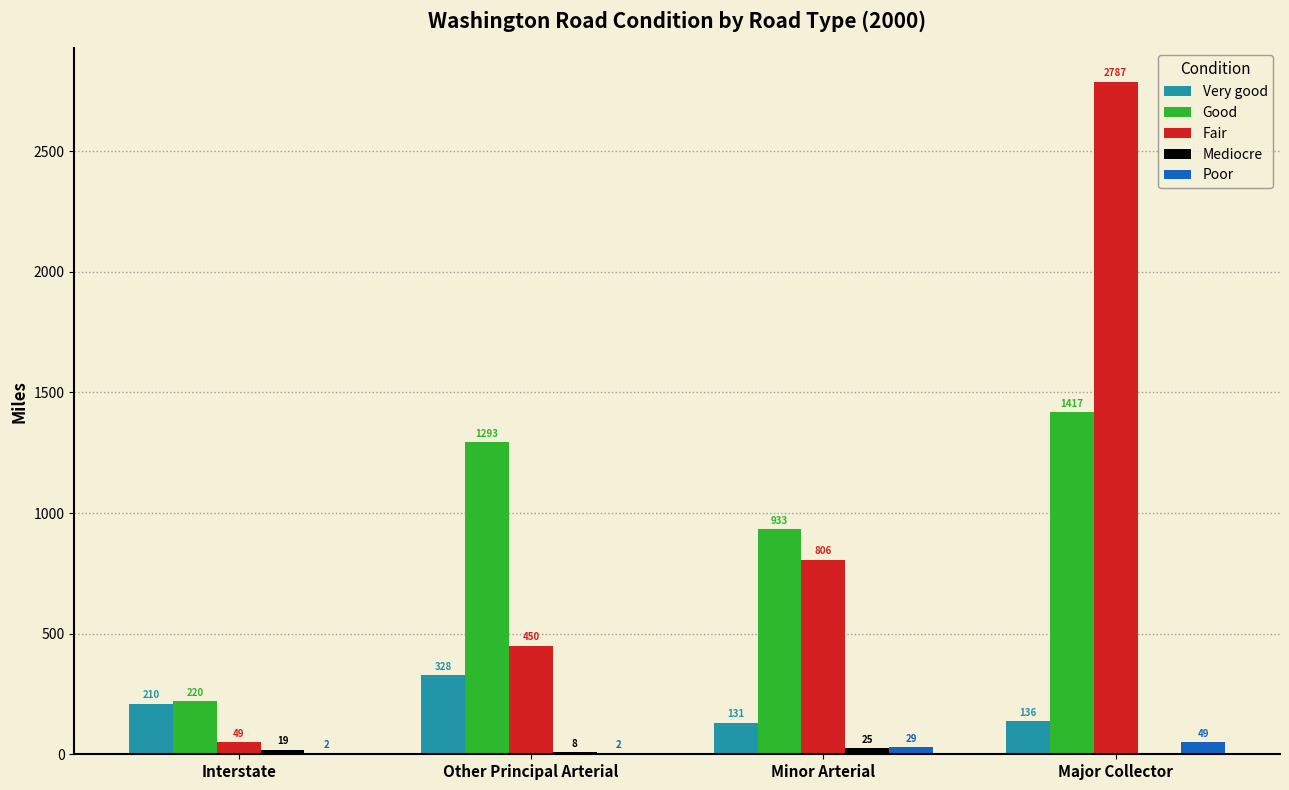

Is the value of Good at Major Collector greater than the value of Poor at Interstate?

Yes